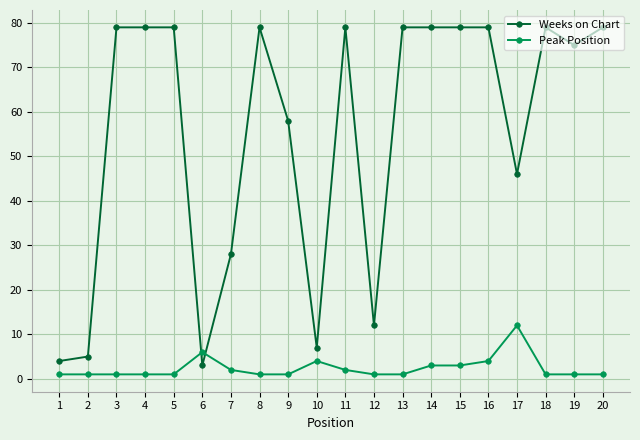

At which label does Peak Position reach its peak?

17